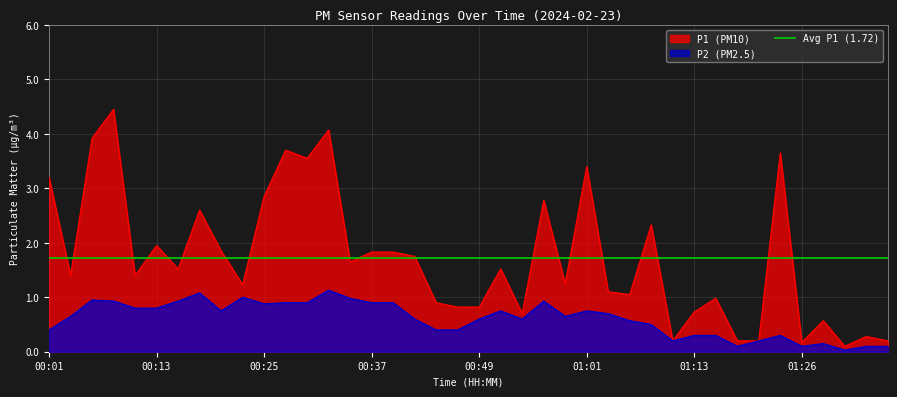

True or false: P2 and P1 cross at least once.

False